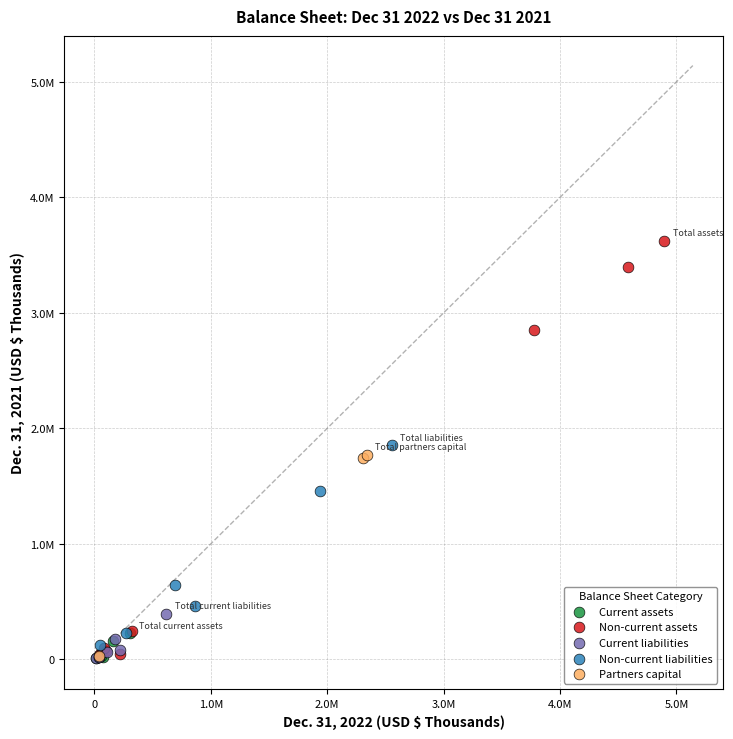

Which series has the widest spread of Y values?

Non-current assets